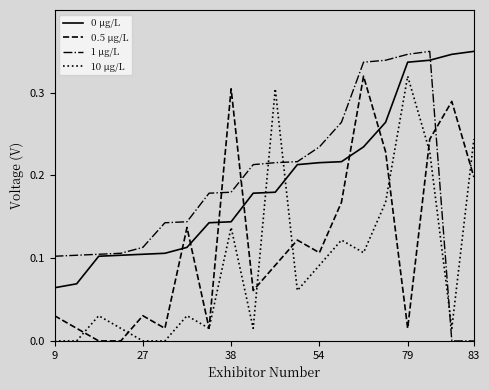

True or false: 0.5 μg/L and 1 μg/L intersect in this chart.

True